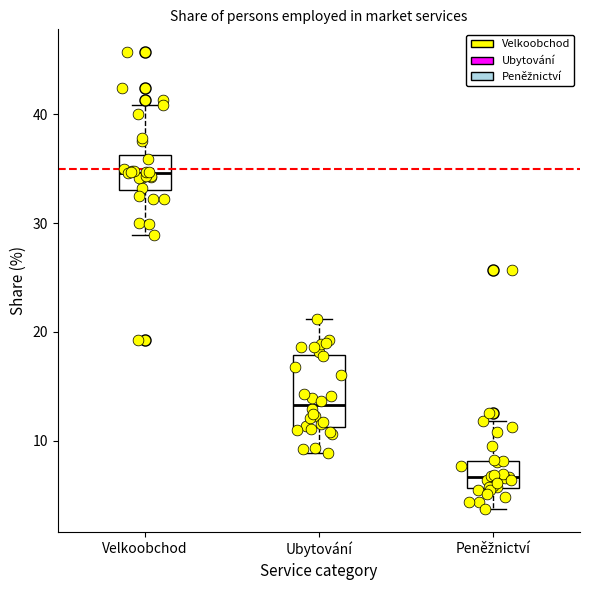

Comparing the boxes themselves (not the whiskers), which one is the tallest?

Ubytování